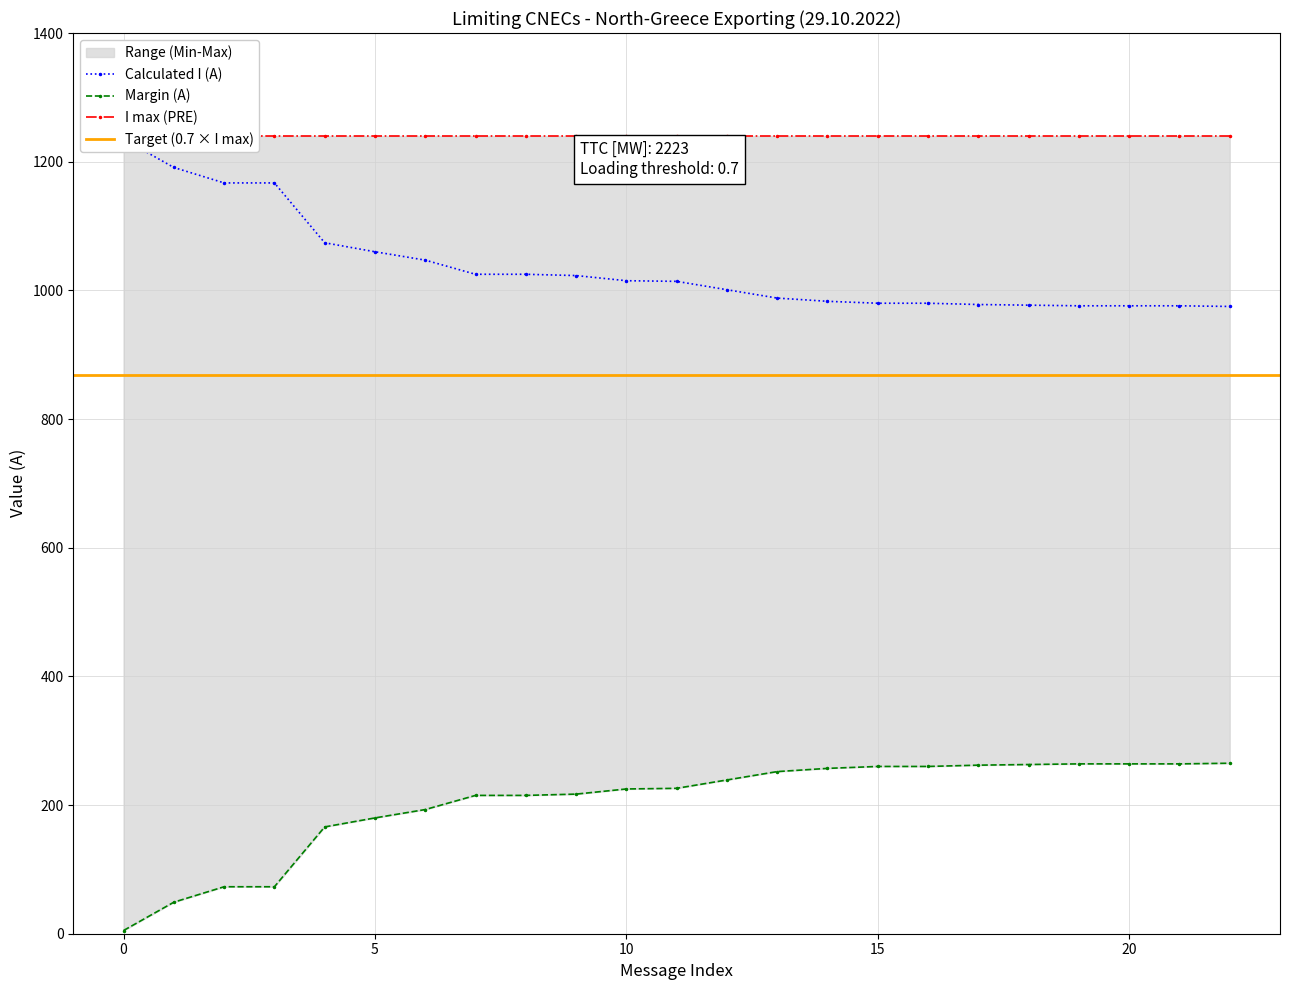

Reading left to right, list all the values displayed in this chart.

Calculated I (A): 1235	1191	1167	1167	1074	1060	1047	1025	1025	1023	1015	1014	1001	988	983	980	980	978	977	976	976	976	975
Margin (A): 5	49	73	73	166	180	193	215	215	217	225	226	239	252	257	260	260	262	263	264	264	264	265